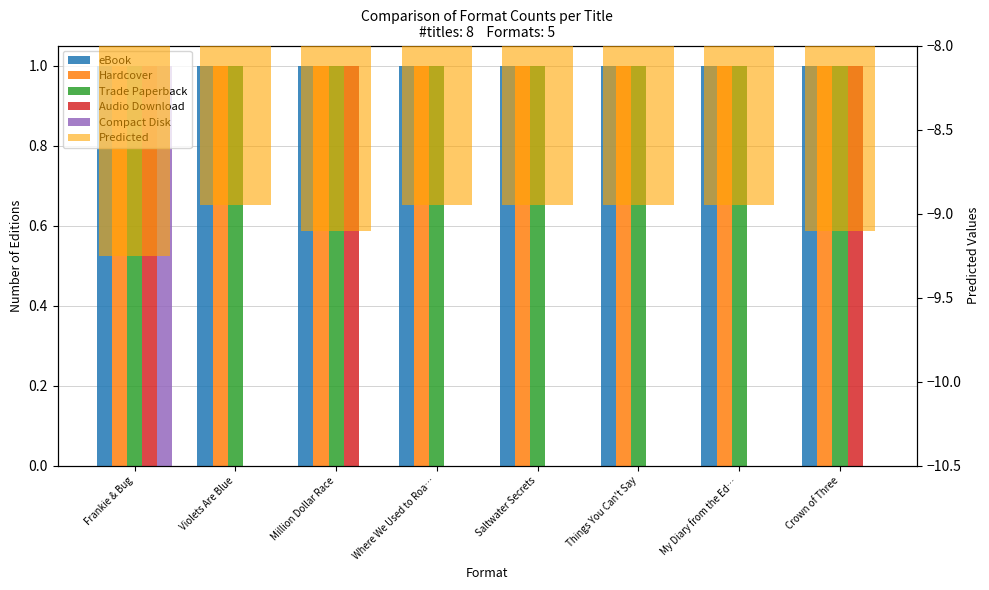

Rank the series by their maximum value, from highest to lowest.

eBook, Hardcover, Trade Paperback, Audio Download, Compact Disk